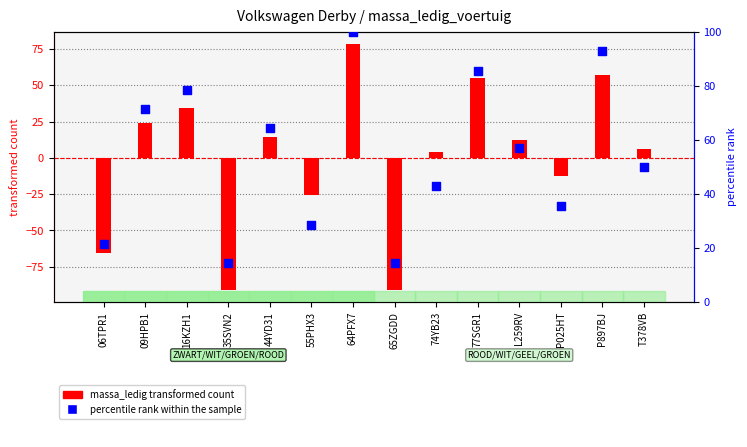

At which category is the sum across all series the highest?

64PFX7